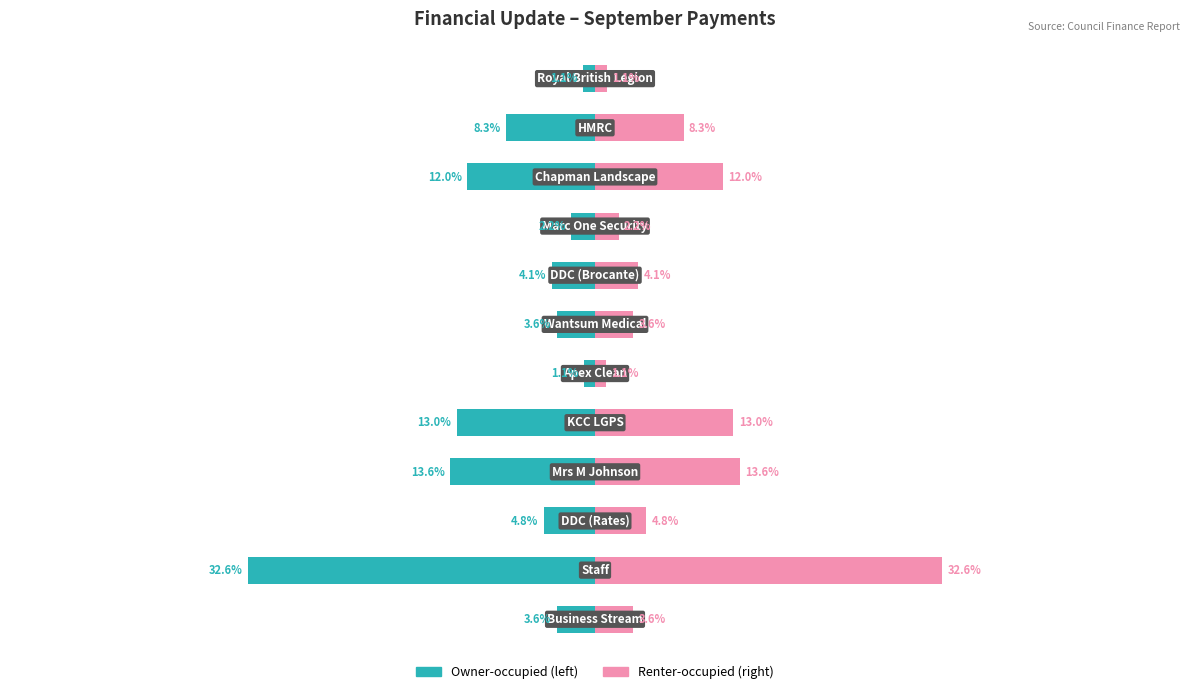

Reading left to right, list all the values displayed in this chart.

Amount (GBP): 0=-3.6	1=-32.6	2=-4.8	3=-13.6	4=-13.0	5=-1.1	6=-3.6	7=-4.1	8=-2.2	9=-12.0	10=-8.3	11=-1.1
Amount % of Total: 0=3.6	1=32.6	2=4.8	3=13.6	4=13.0	5=1.1	6=3.6	7=4.1	8=2.2	9=12.0	10=8.3	11=1.1